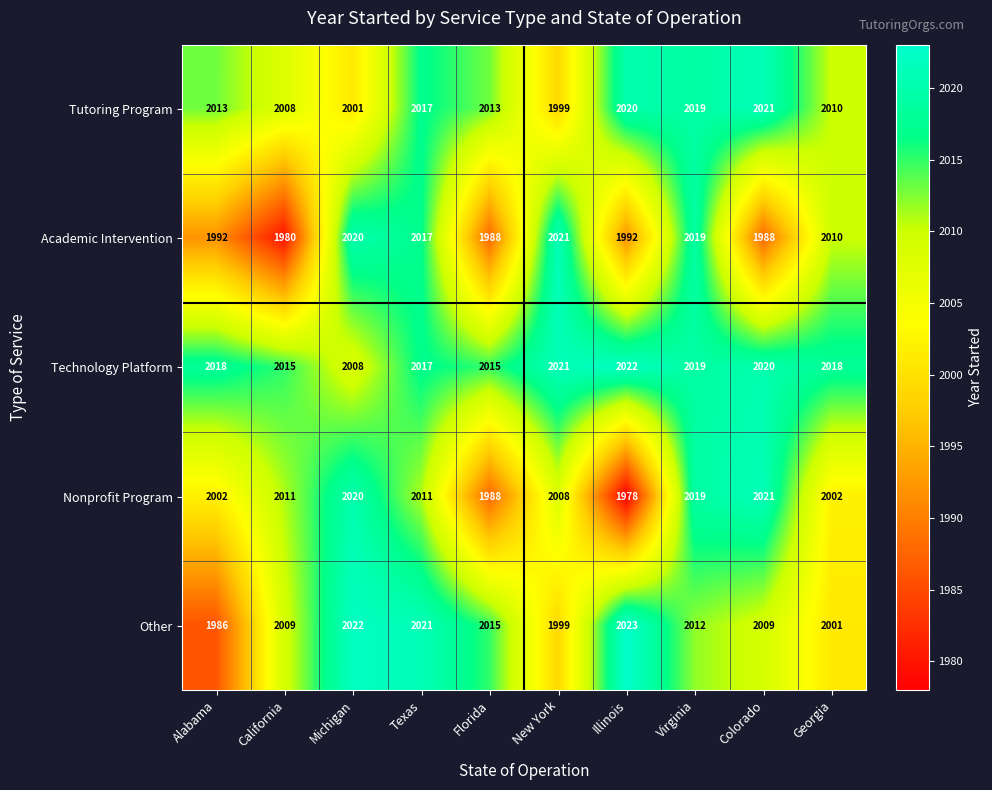

What is the difference between the second highest and second lowest values in the Nonprofit Program series?

32